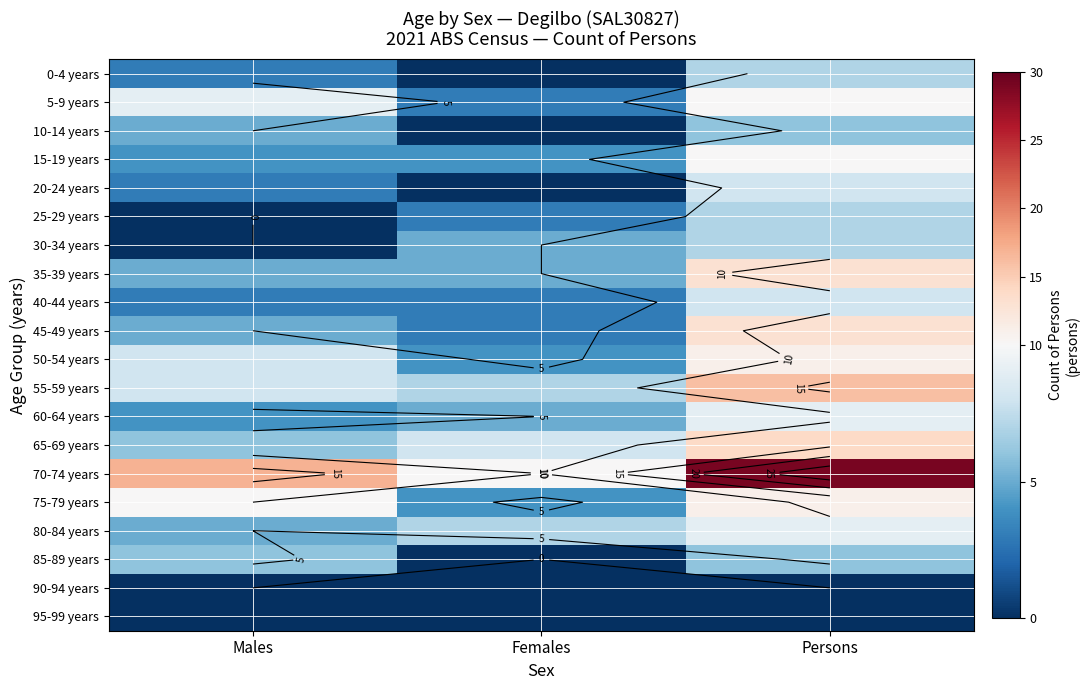

Is the value of 75-79 years at Females greater than the value of 25-29 years at Males?

Yes